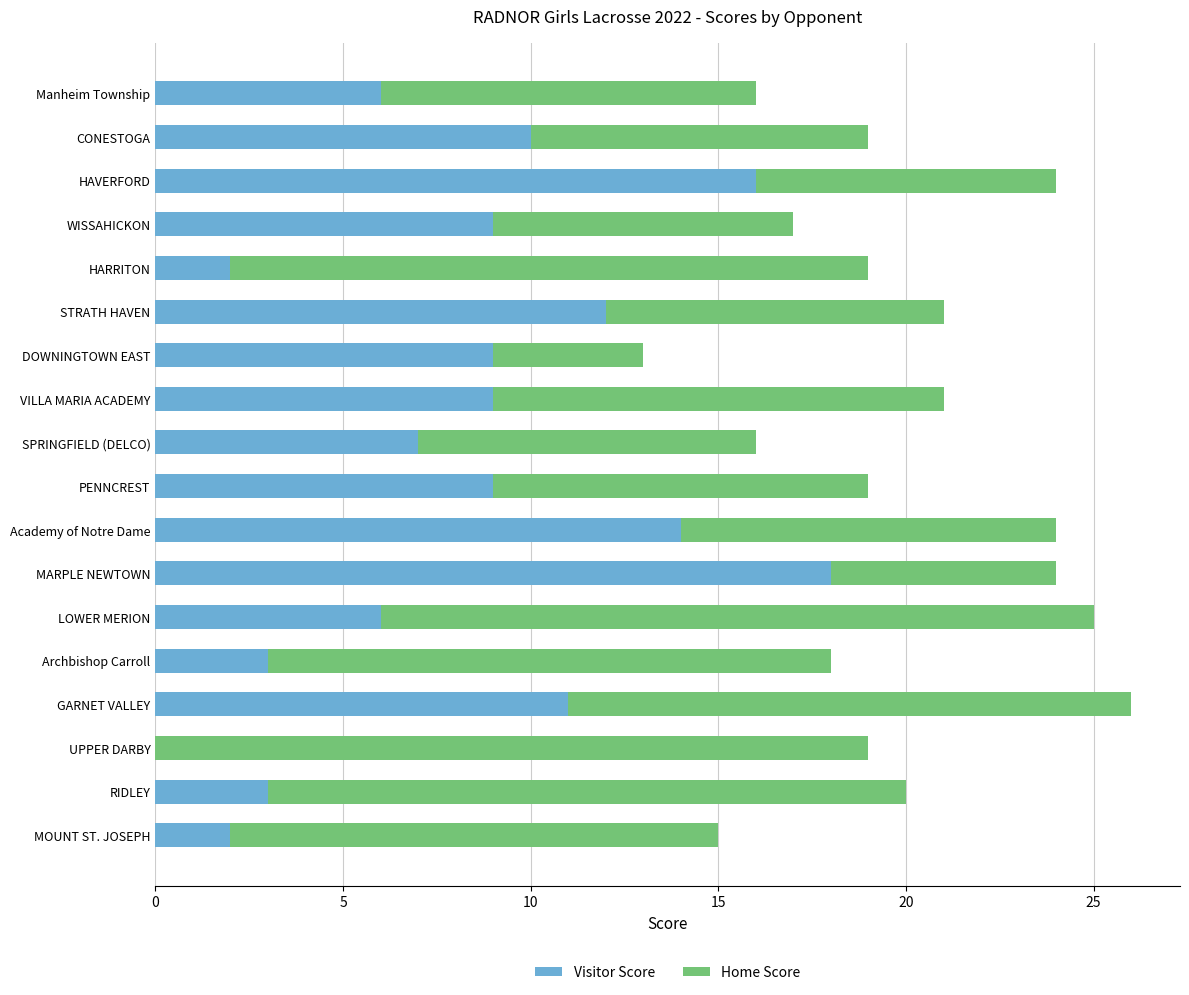

Count the number of data series in this chart.

2